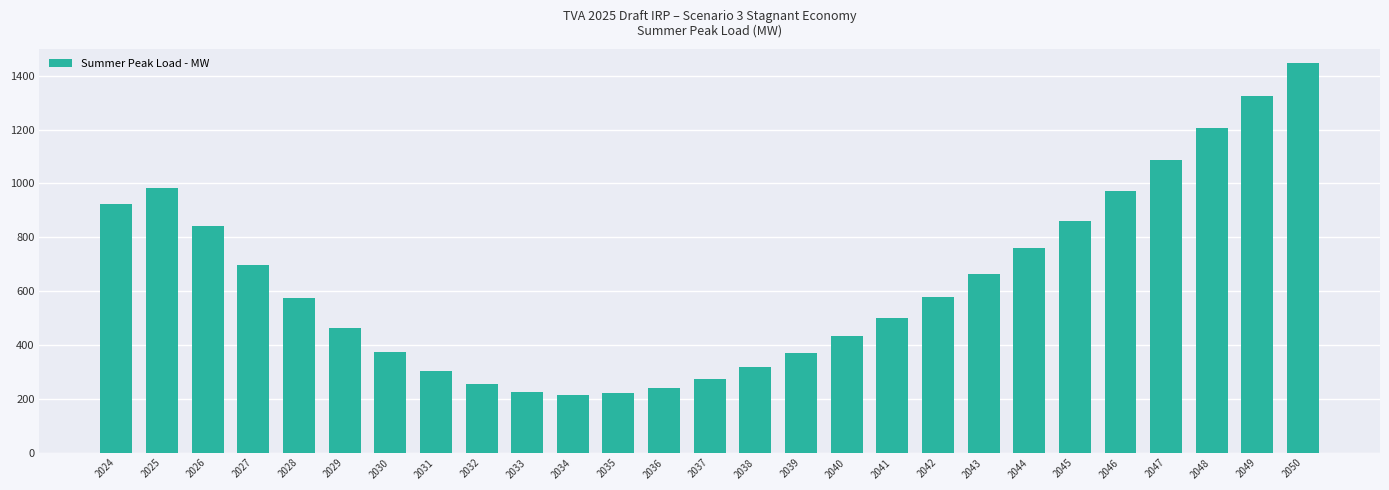

Are the bars horizontal?

No